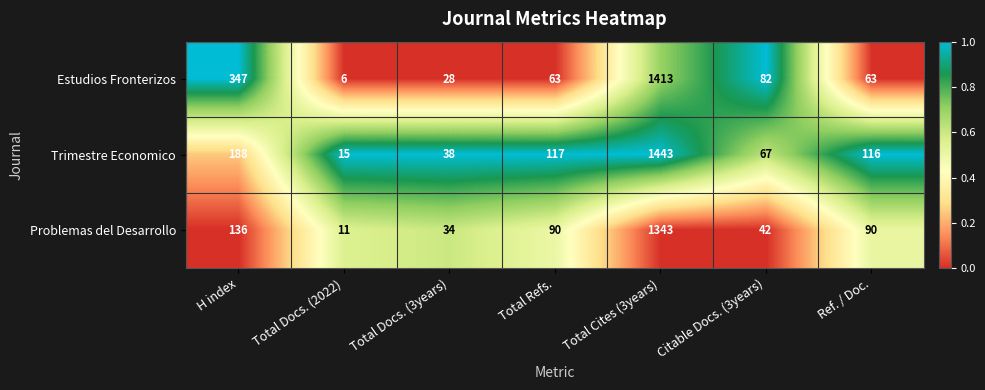

What is the average value of the Trimestre Economico series?

283